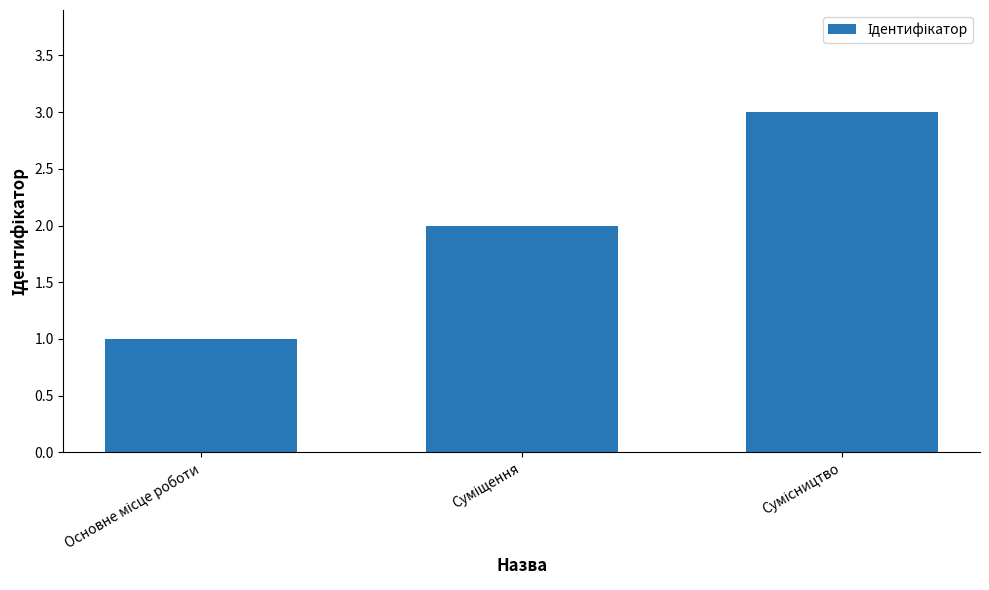

What is the value of the 1st bar from the left?

1